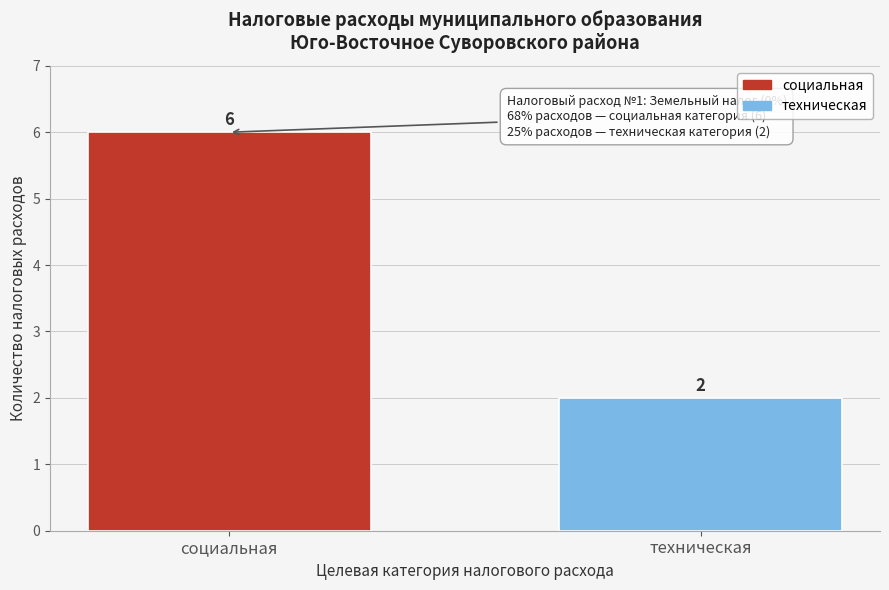

Reading left to right, extract all data points from this chart.

6	2